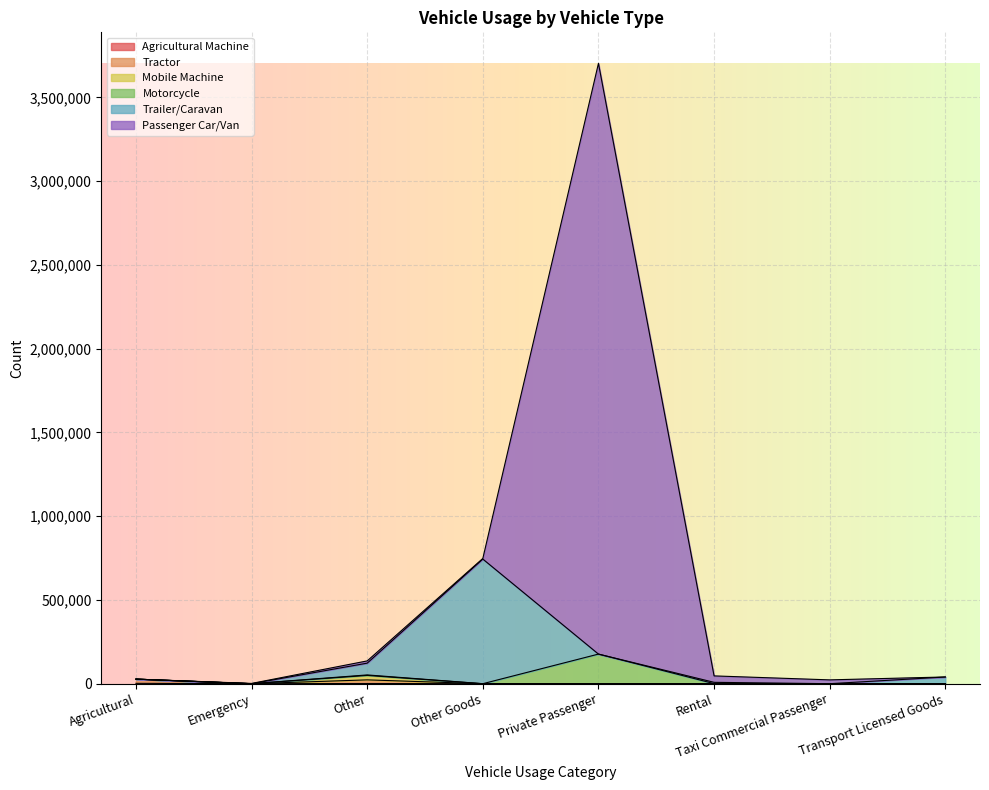

At which category is the sum across all series the highest?

Private Passenger